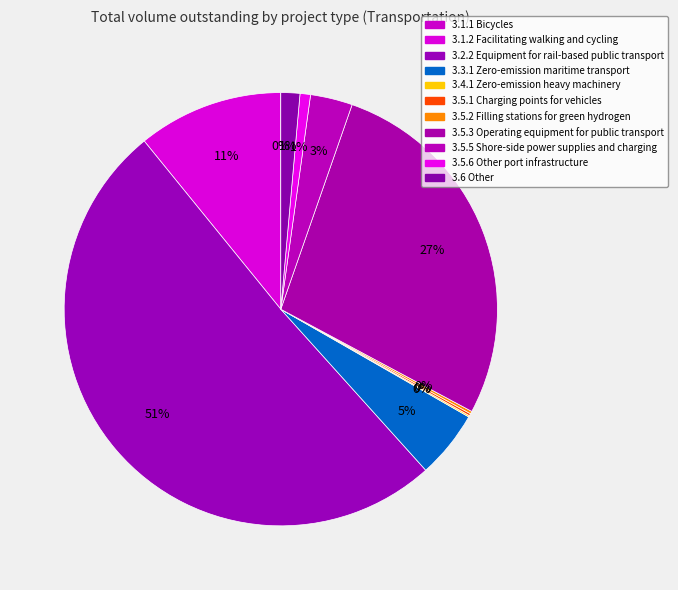

To the nearest percent, what portion does 3.5.6 Other port infrastructure represent?

1%